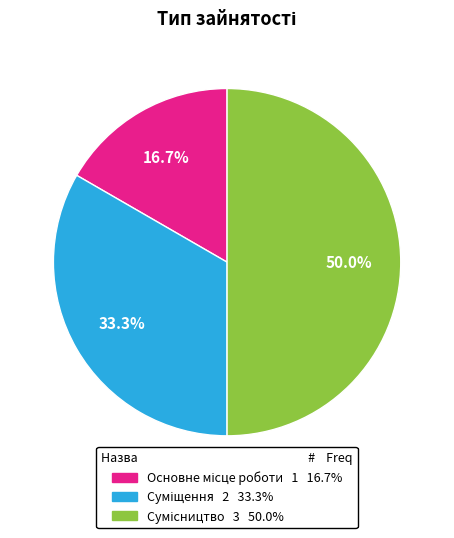

How many segments does this pie chart have?

3